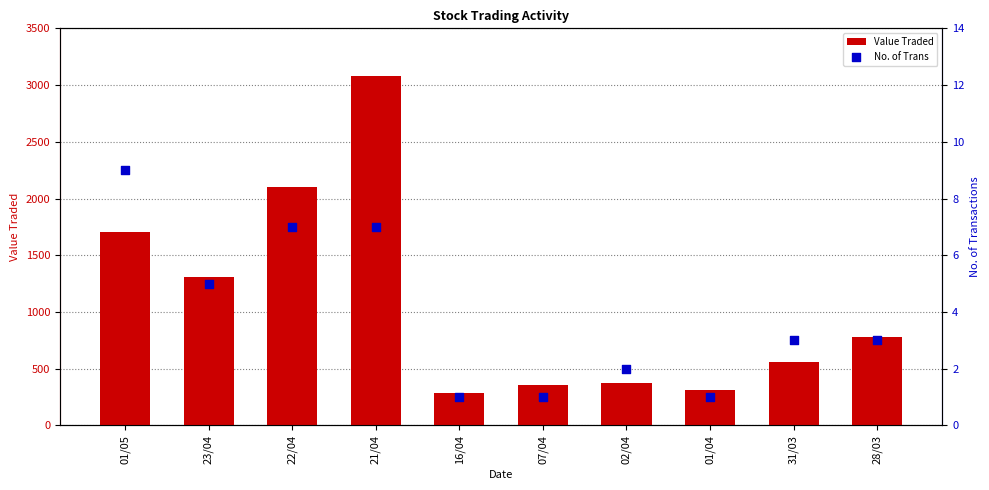

Which series contains the highest Y value?

Value Traded